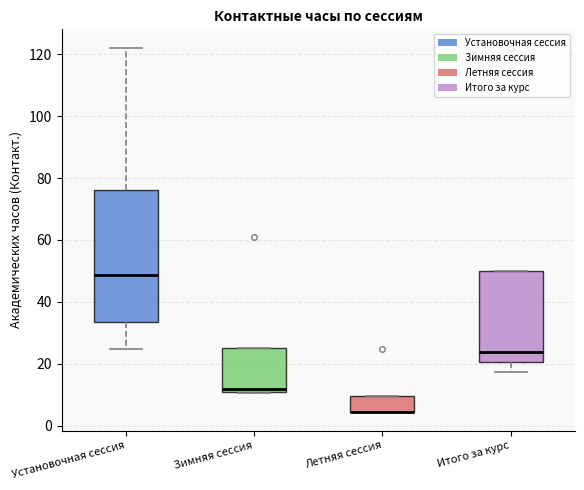

Comparing the boxes themselves (not the whiskers), which one is the tallest?

Установочная сессия